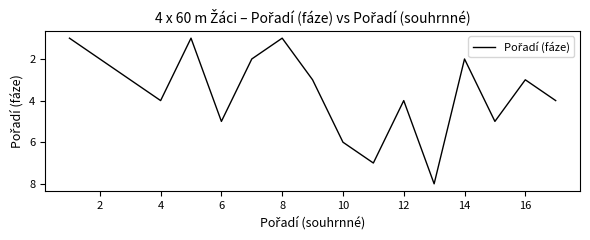

Does the chart have visible grid lines?

No